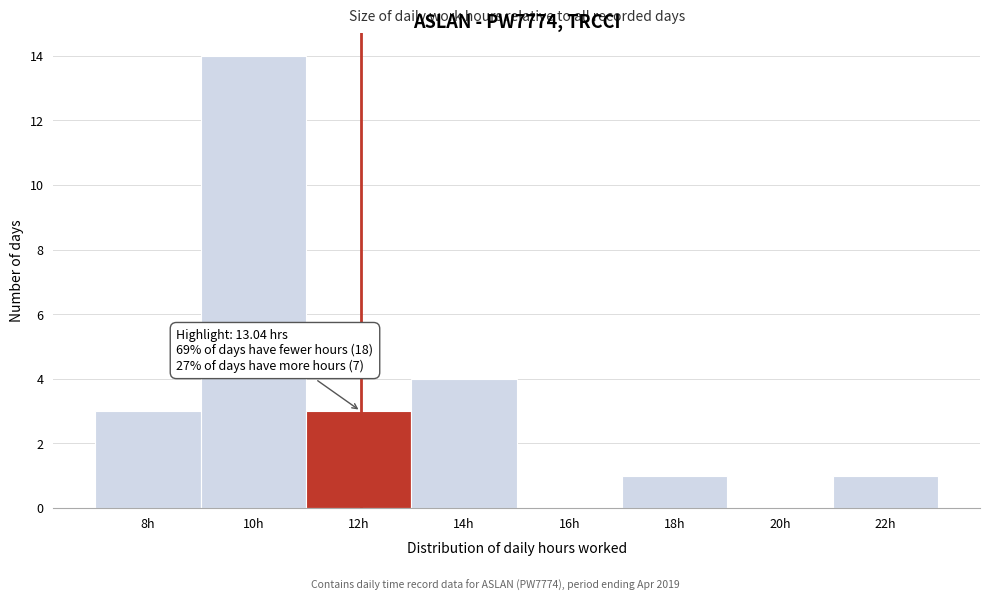

Reading left to right, what are all the values shown in this chart?

8h=3	10h=14	12h=3	14h=4	16h=0	18h=1	20h=0	22h=1